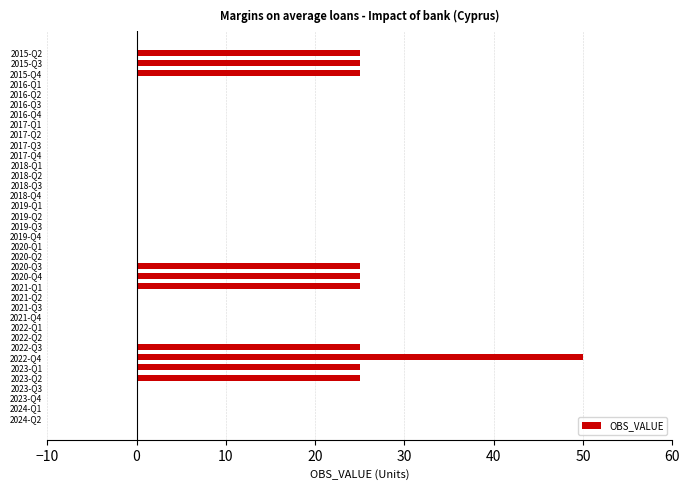

Are the bars horizontal?

Yes